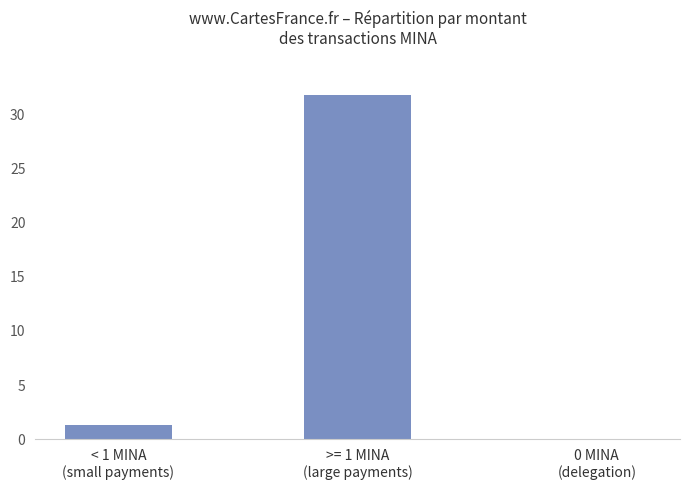

Which label corresponds to the largest value in the chart?

>= 1 MINA
(large payments)